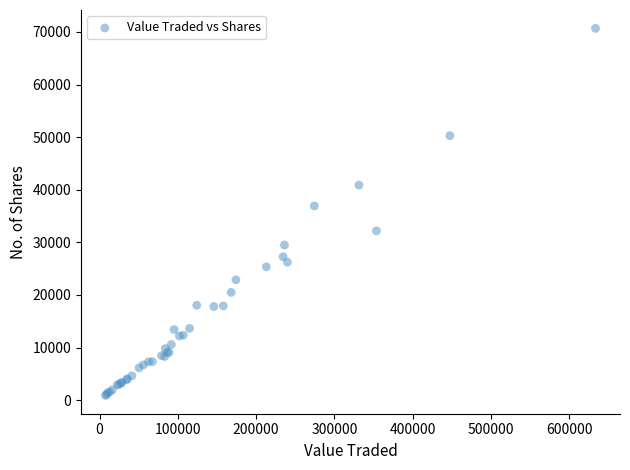

What Y value in the scatter plot is closest to 35796?

36930